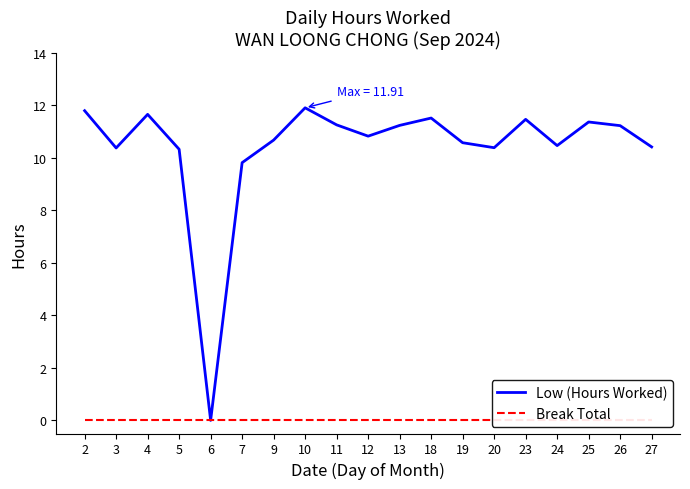

How many data points in Low (Hours Worked) are less than 10?

2